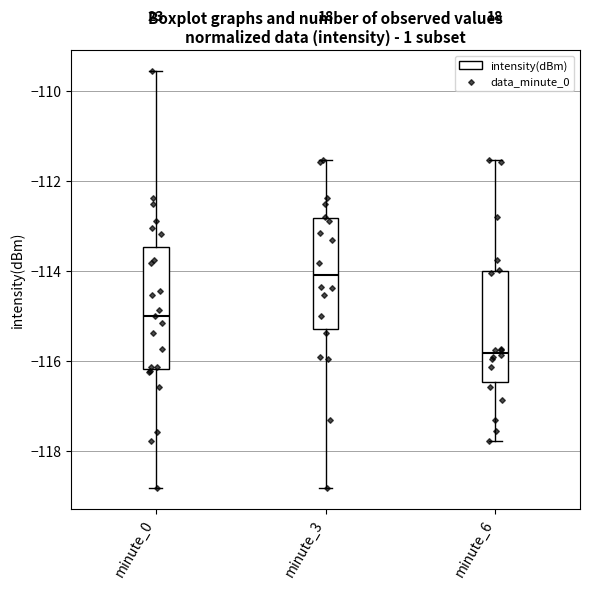

Which box has the lowest median line?

minute_6